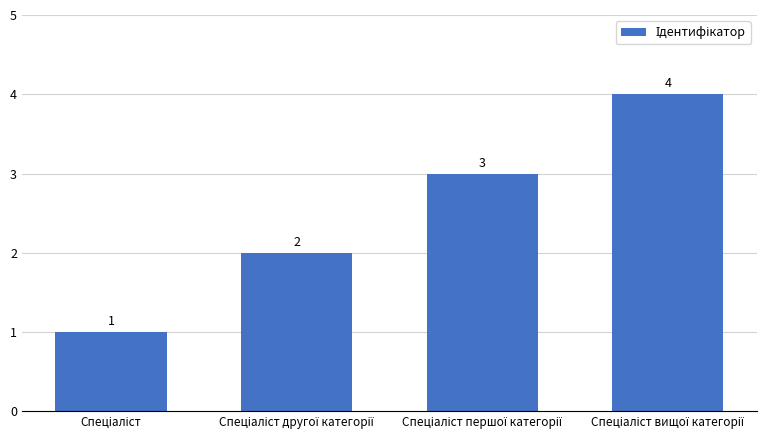

What is the greatest value displayed?

4